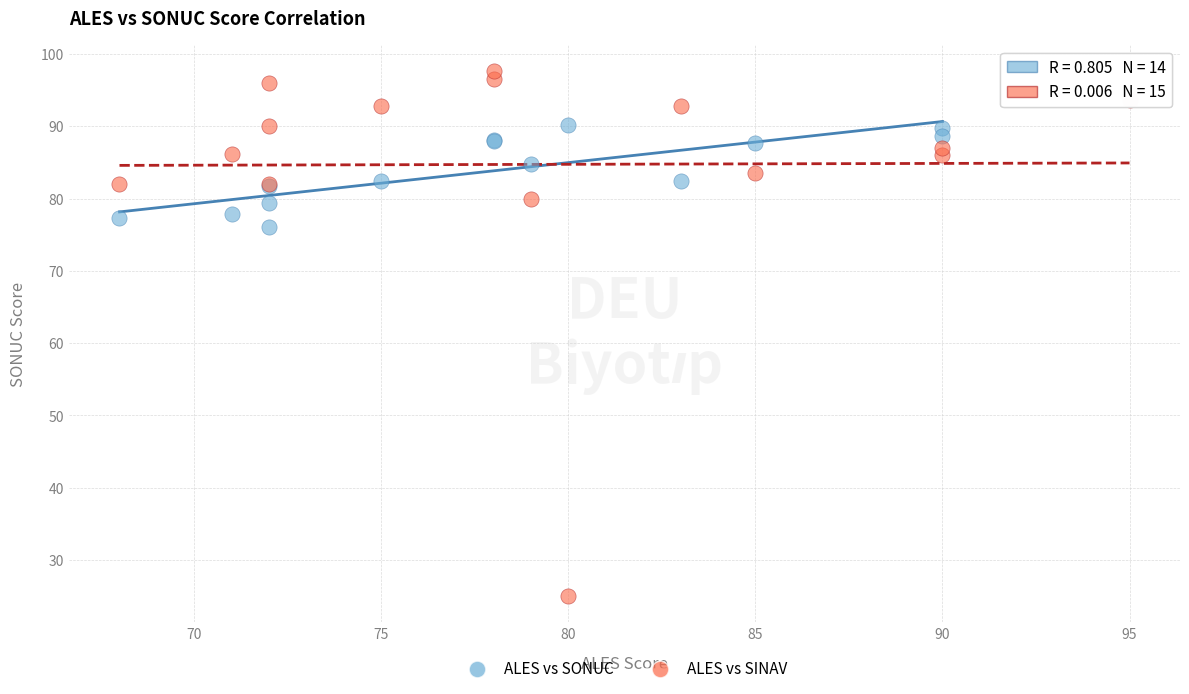

What are all the series names shown in the legend?

ALES vs SONUC, ALES vs SINAV